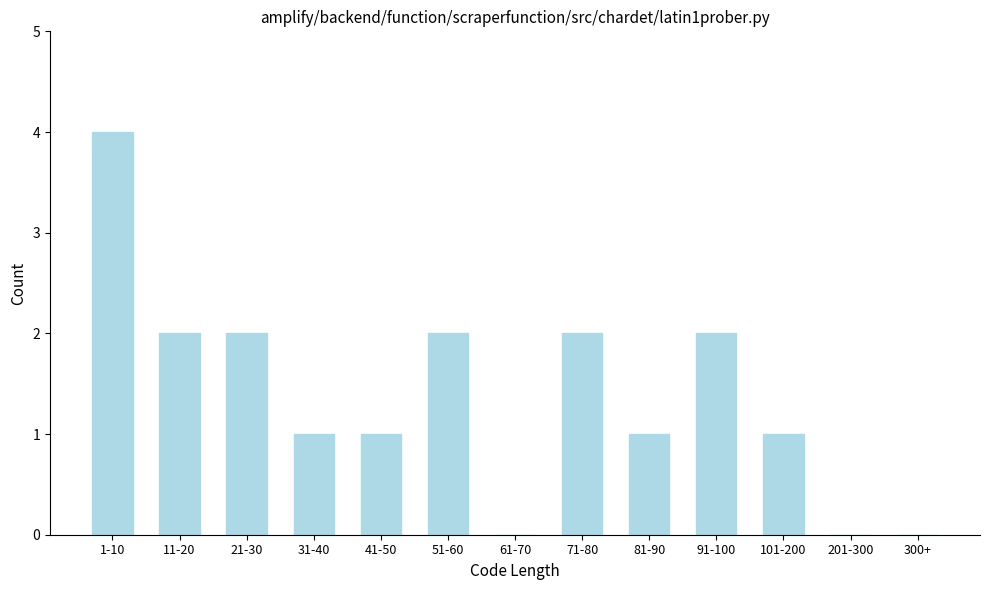

Reading left to right, list all the values displayed in this chart.

1-10=4	11-20=2	21-30=2	31-40=1	41-50=1	51-60=2	61-70=0	71-80=2	81-90=1	91-100=2	101-200=1	201-300=0	300+=0